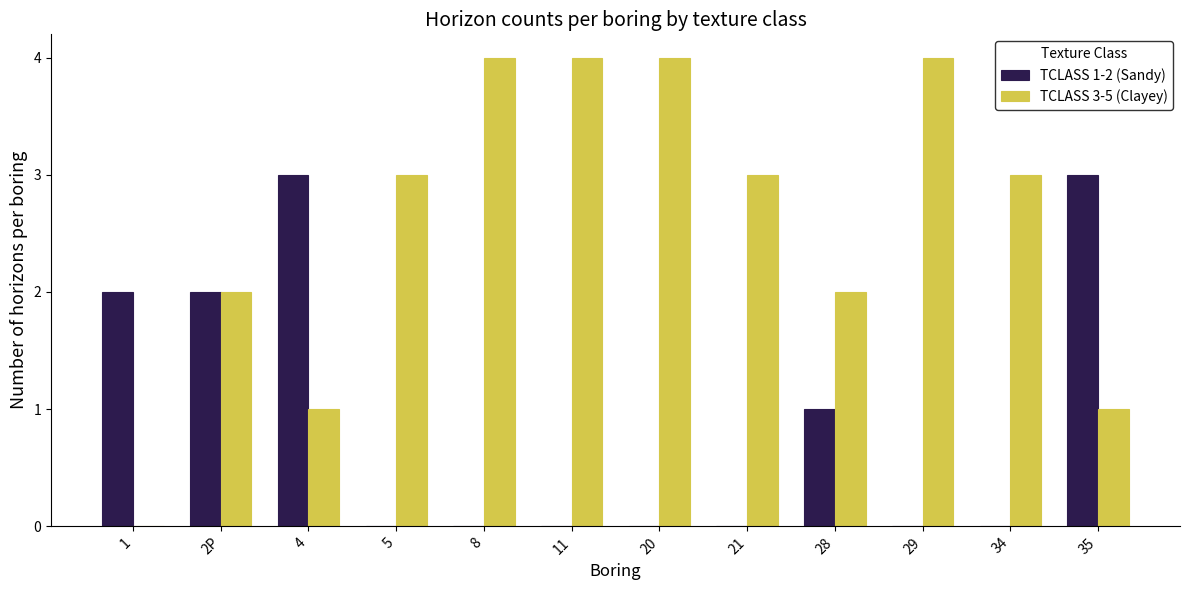

Reading left to right, transcribe all the data shown in this chart.

TCLASS 1-2 (Sandy): 1=2	2P=2	4=3	5=0	8=0	11=0	20=0	21=0	28=1	29=0	34=0	35=3
TCLASS 3-5 (Clayey): 1=0	2P=2	4=1	5=3	8=4	11=4	20=4	21=3	28=2	29=4	34=3	35=1